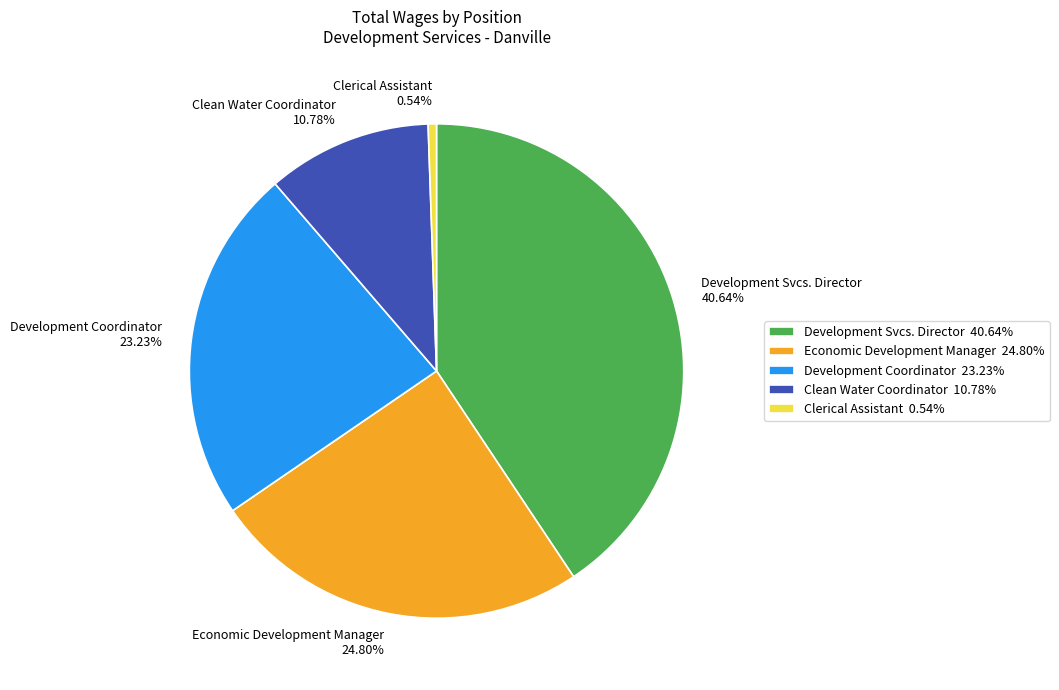

What portion of the pie excludes Development Coordinator?

76.8%